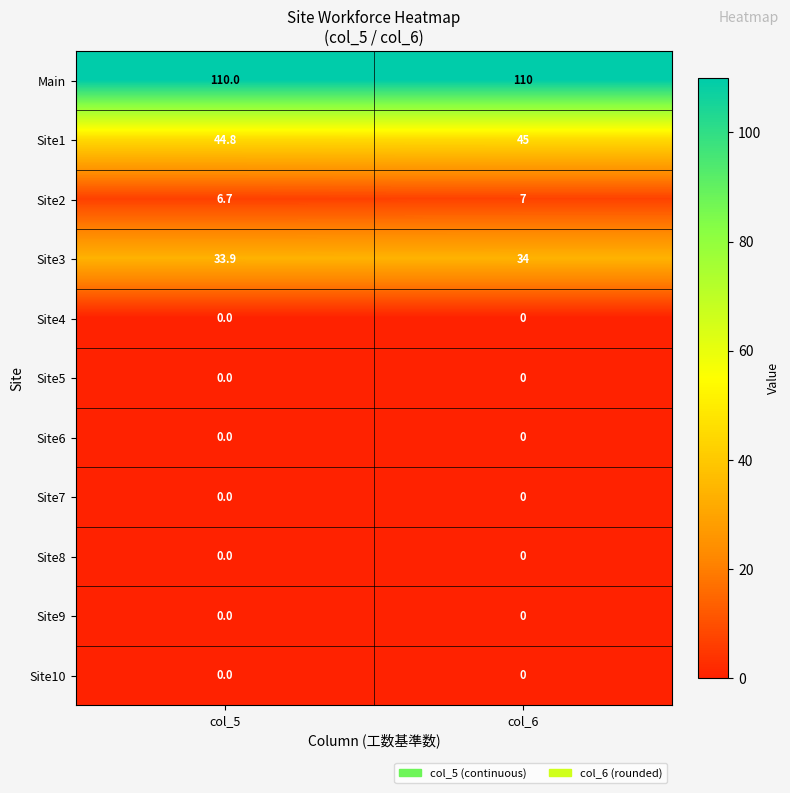

Which series changed the most between col_5 and col_6?

Site2